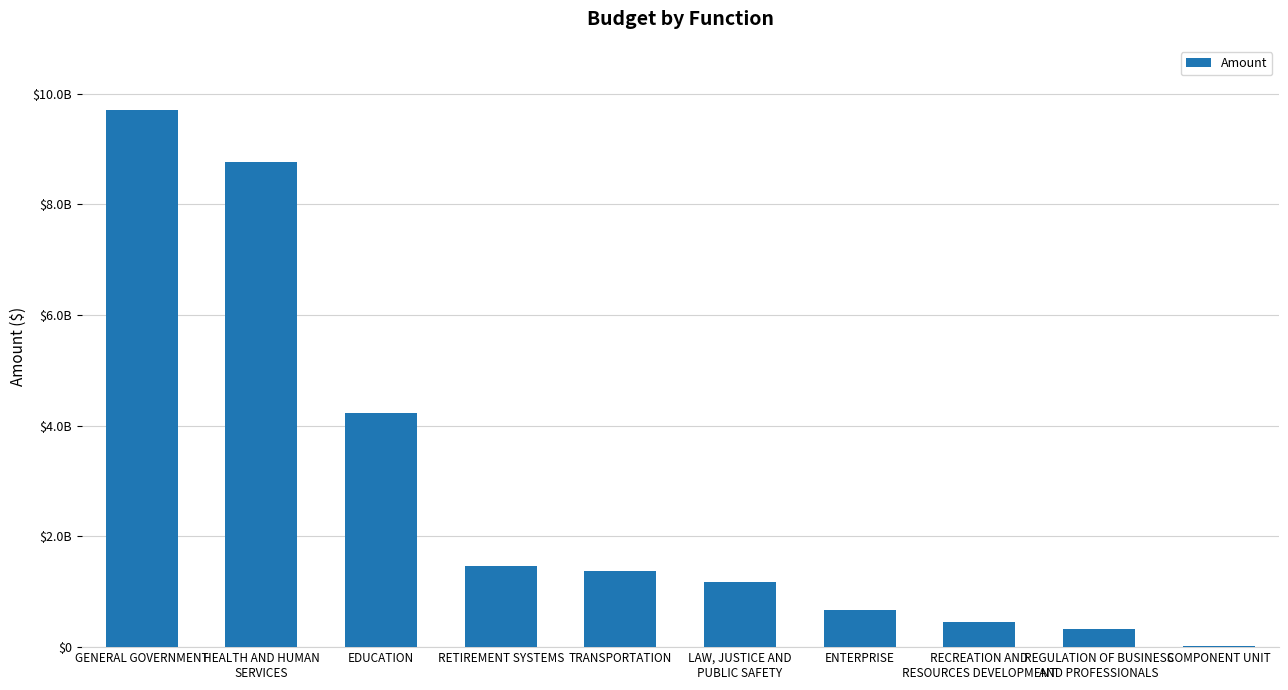

Rank the categories by value from highest to lowest.

GENERAL GOVERNMENT, HEALTH AND HUMAN
SERVICES, EDUCATION, RETIREMENT SYSTEMS, TRANSPORTATION, LAW, JUSTICE AND
PUBLIC SAFETY, ENTERPRISE, RECREATION AND
RESOURCES DEVELOPMENT, REGULATION OF BUSINESS
AND PROFESSIONALS, COMPONENT UNIT